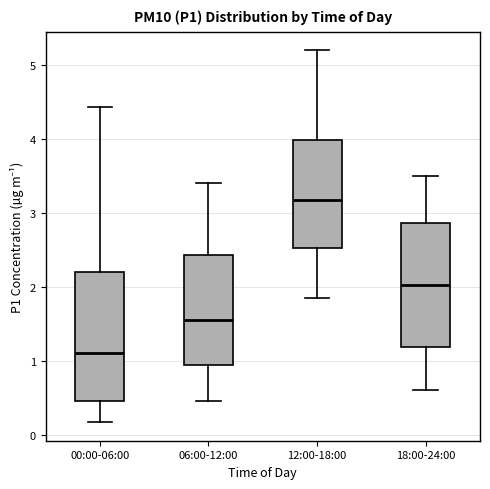

Where is the lower edge of the box for 06:00-12:00 on the y-axis? The values are not printed on the chart, so give them approximately, as read against the axis.

0.9